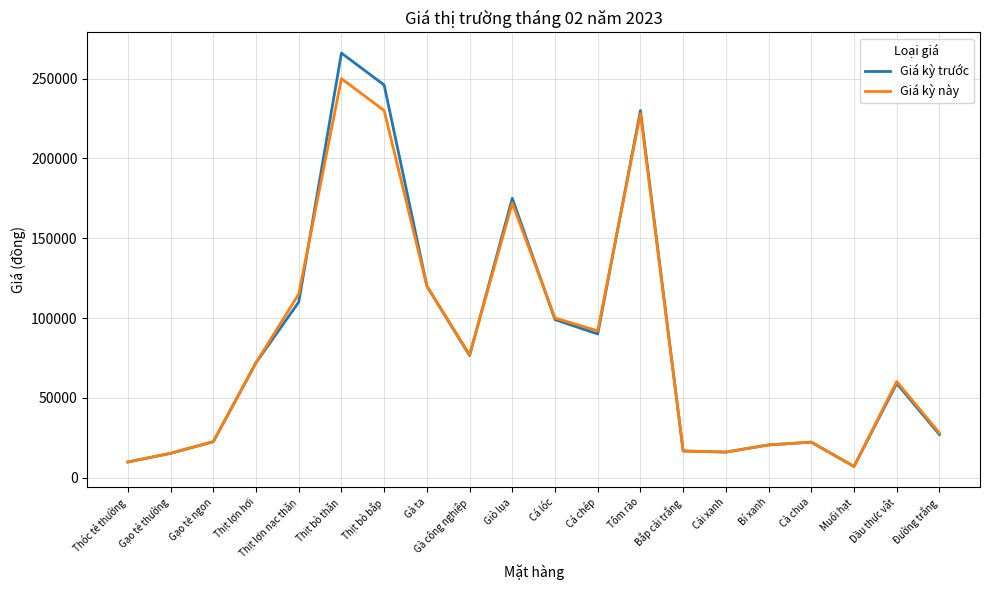

Is it true that Giá kỳ trước equals 27000 at Đường trắng?

True